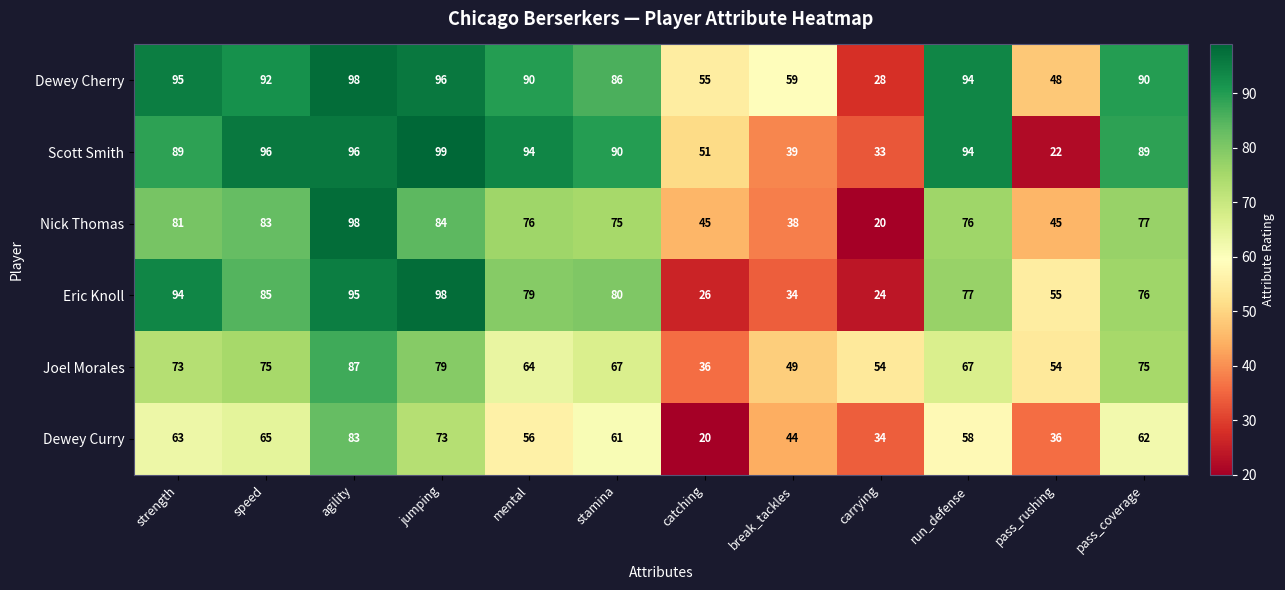

Between mental and pass_coverage, which series saw the biggest shift?

Joel Morales